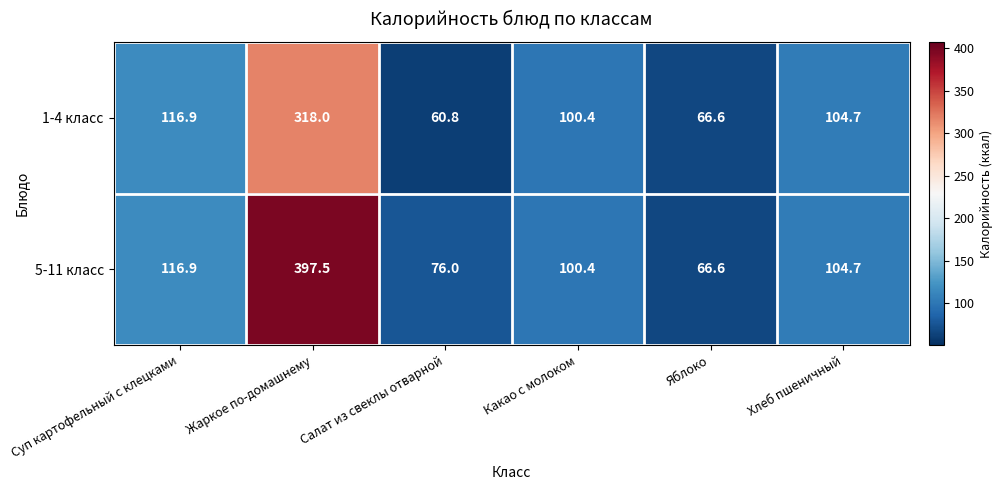

At which category is the sum across all series the highest?

Жаркое по-домашнему